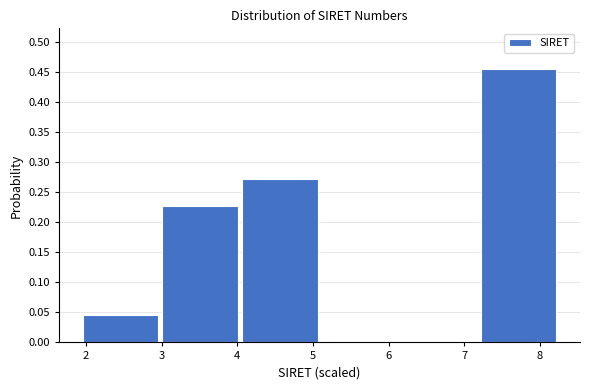

Reading left to right, list every bar in this chart as the range it spans on the x-axis followed by its height. Neither the bar edges nor the heights are printed on the chart, so give them approximately, as read against the axes.

1.9 to 3.0: 0.045
3.0 to 4.0: 0.225
4.0 to 5.1: 0.275
5.1 to 6.1: 0
6.1 to 7.2: 0
7.2 to 8.2: 0.455